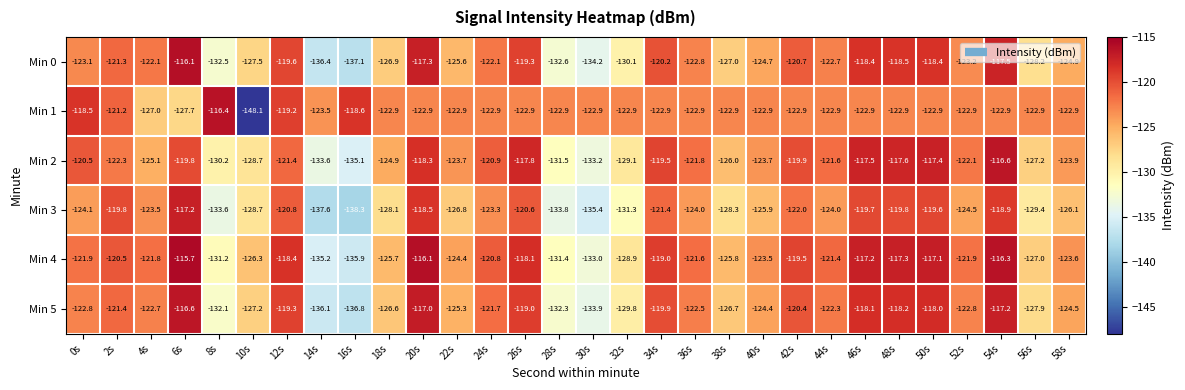

What is the average value of the Min 1 series?

-123.4